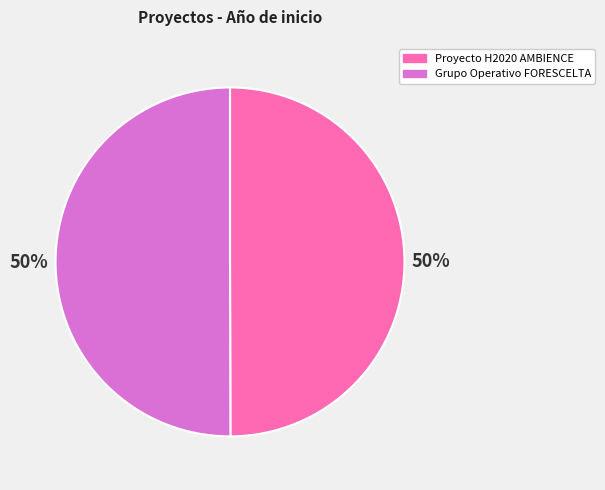

Is it true that Grupo Operativo FORESCELTA is 50% of the pie?

True